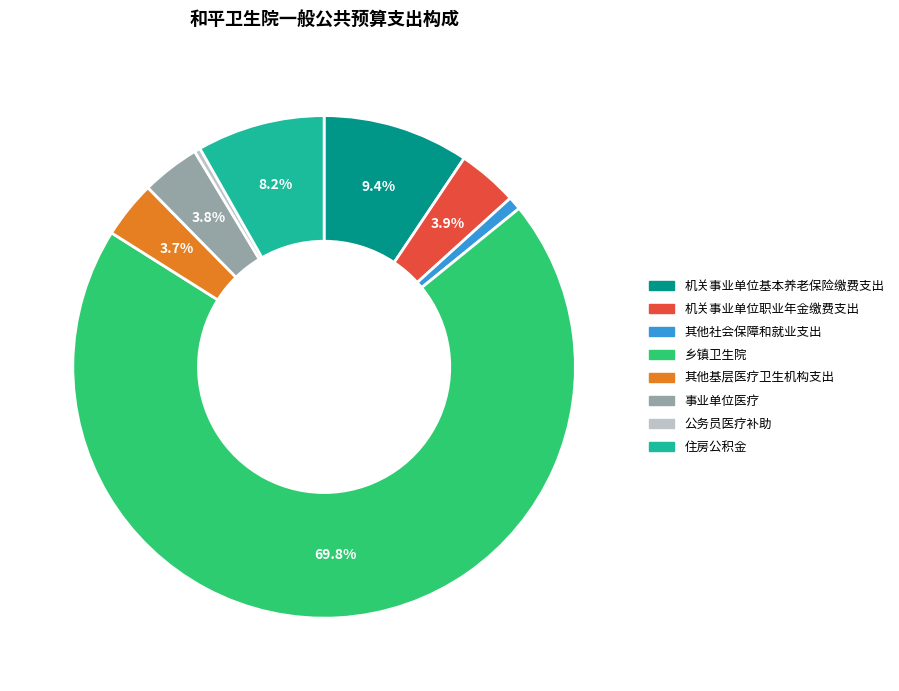

Is the sum of 其他社会保障和就业支出 and 其他基层医疗卫生机构支出 greater than half?

No